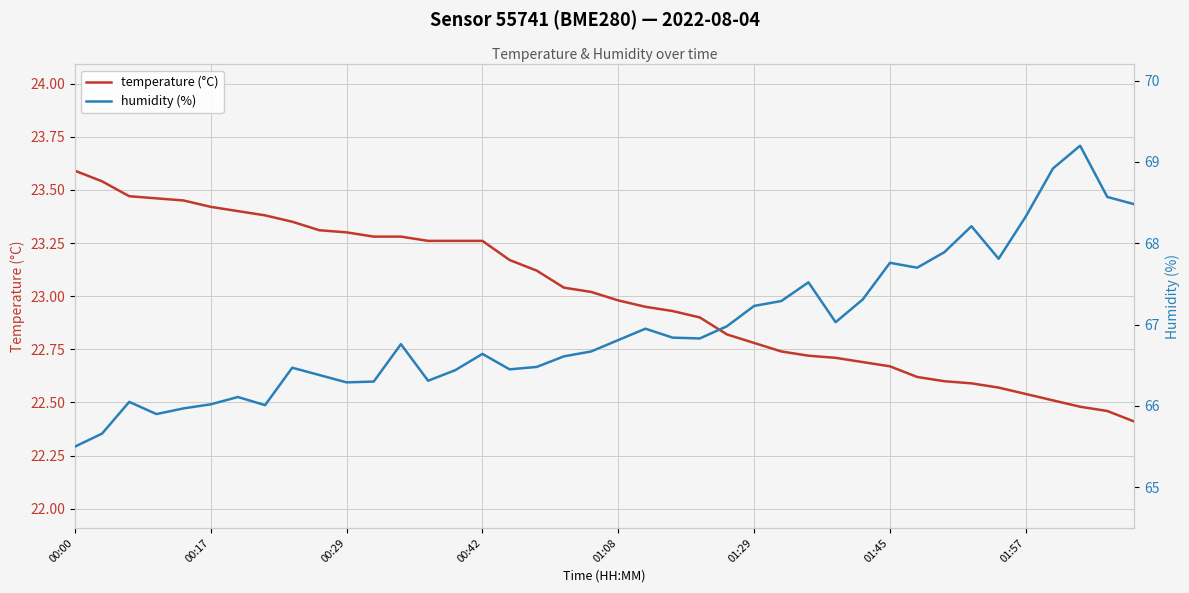

List the series in order of their peak value, highest first.

humidity (%), temperature (°C)